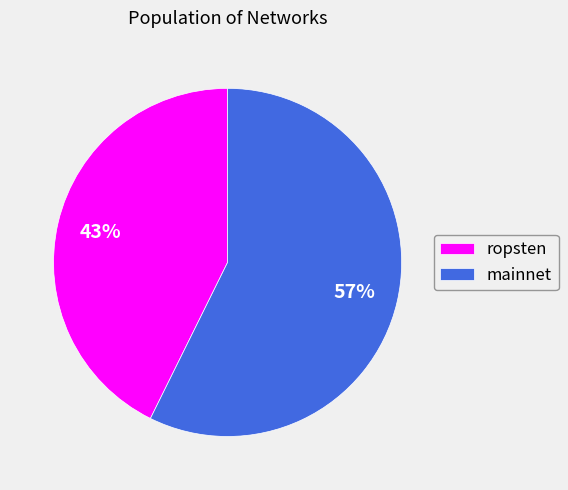

To the nearest percent, what percentage of the pie is mainnet?

57%